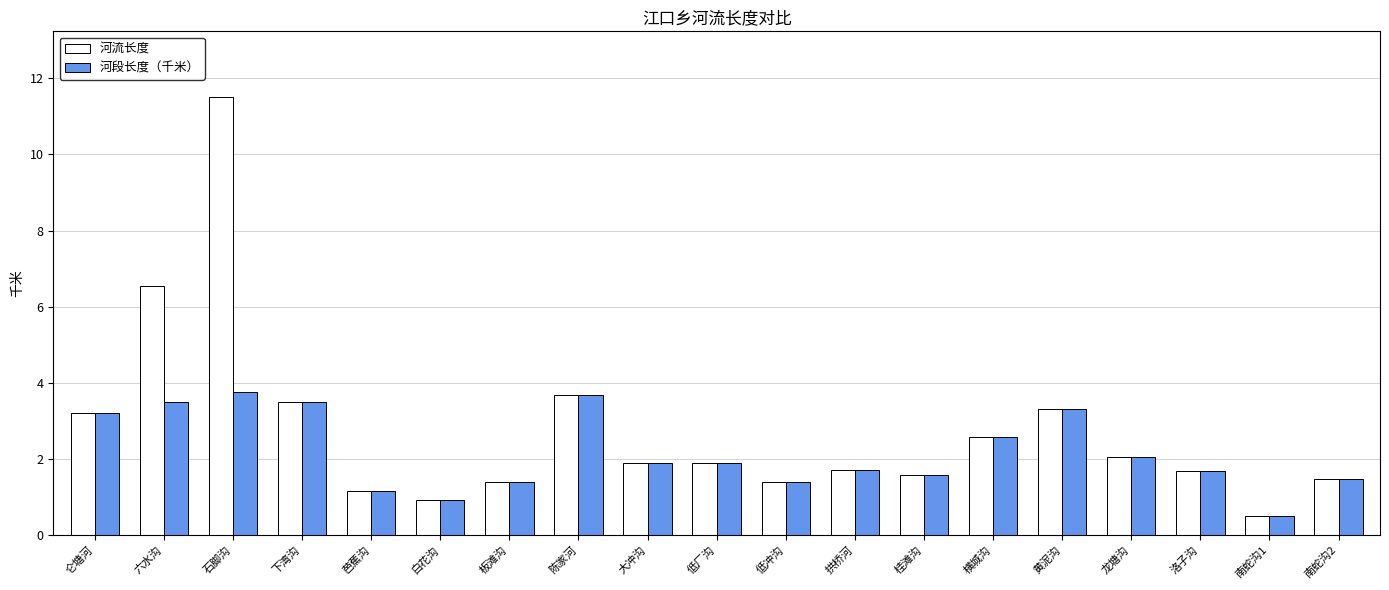

What is the difference between the maximum and minimum values in the 河流长度 series?

11.0